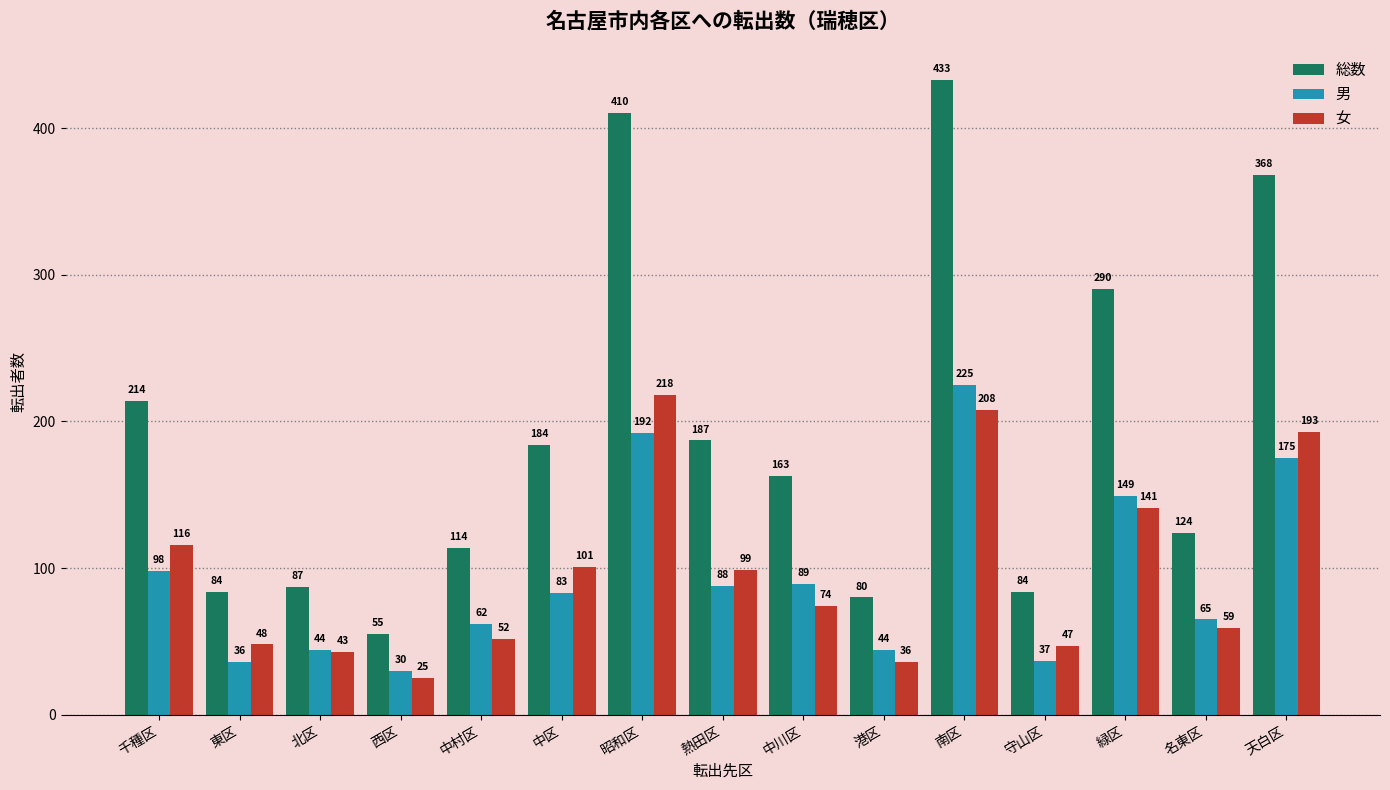

Which category has the lowest value in the 女 series?

西区